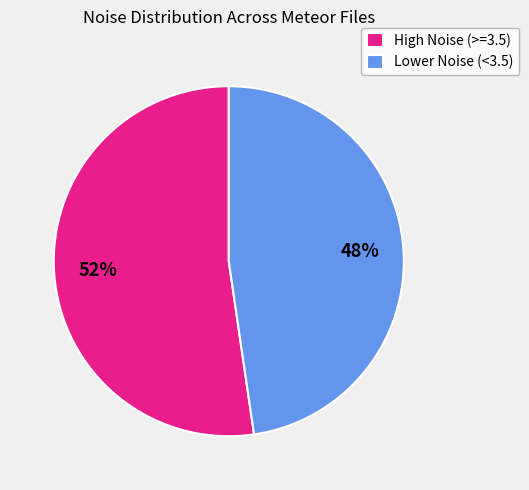

Is it true that Lower Noise (<3.5) is 48% of the pie?

True